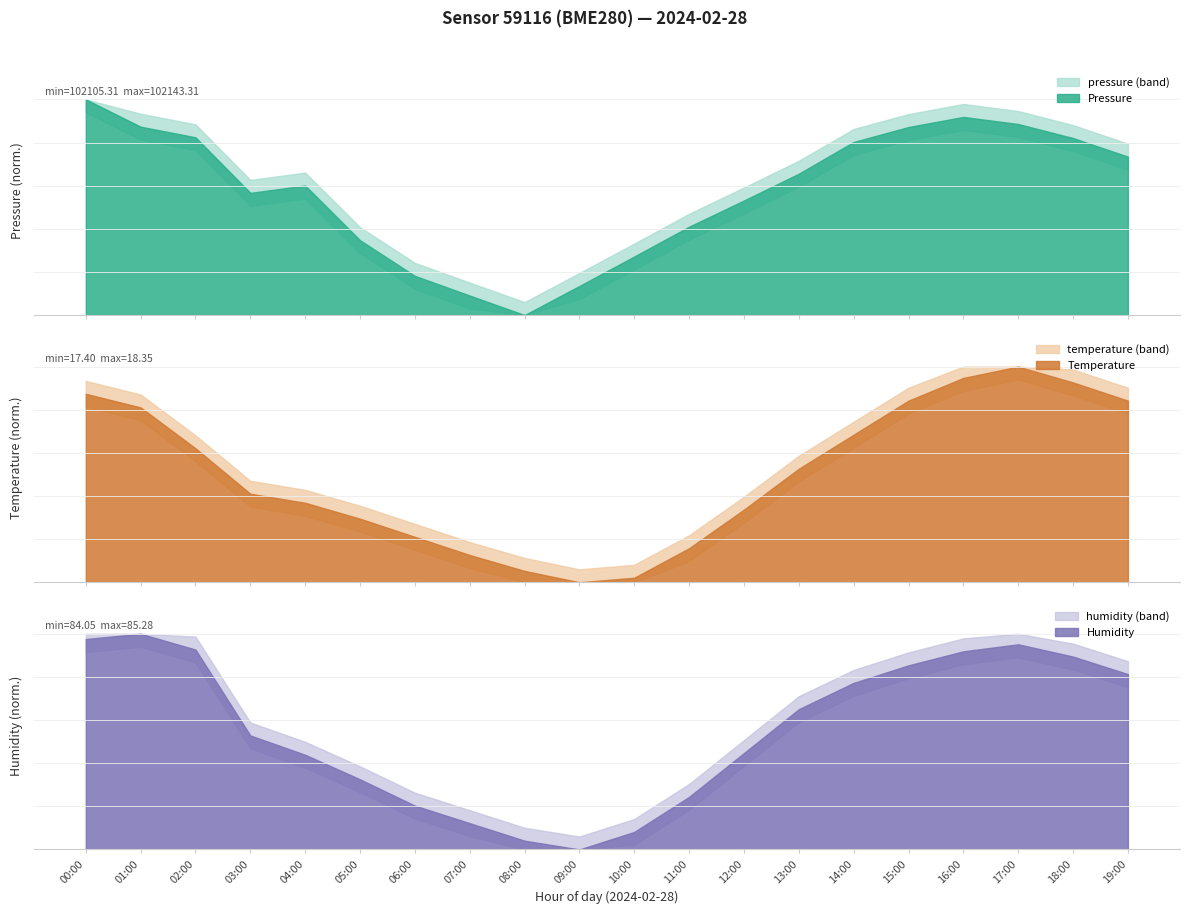

True or false: pressure and humidity intersect in this chart.

False